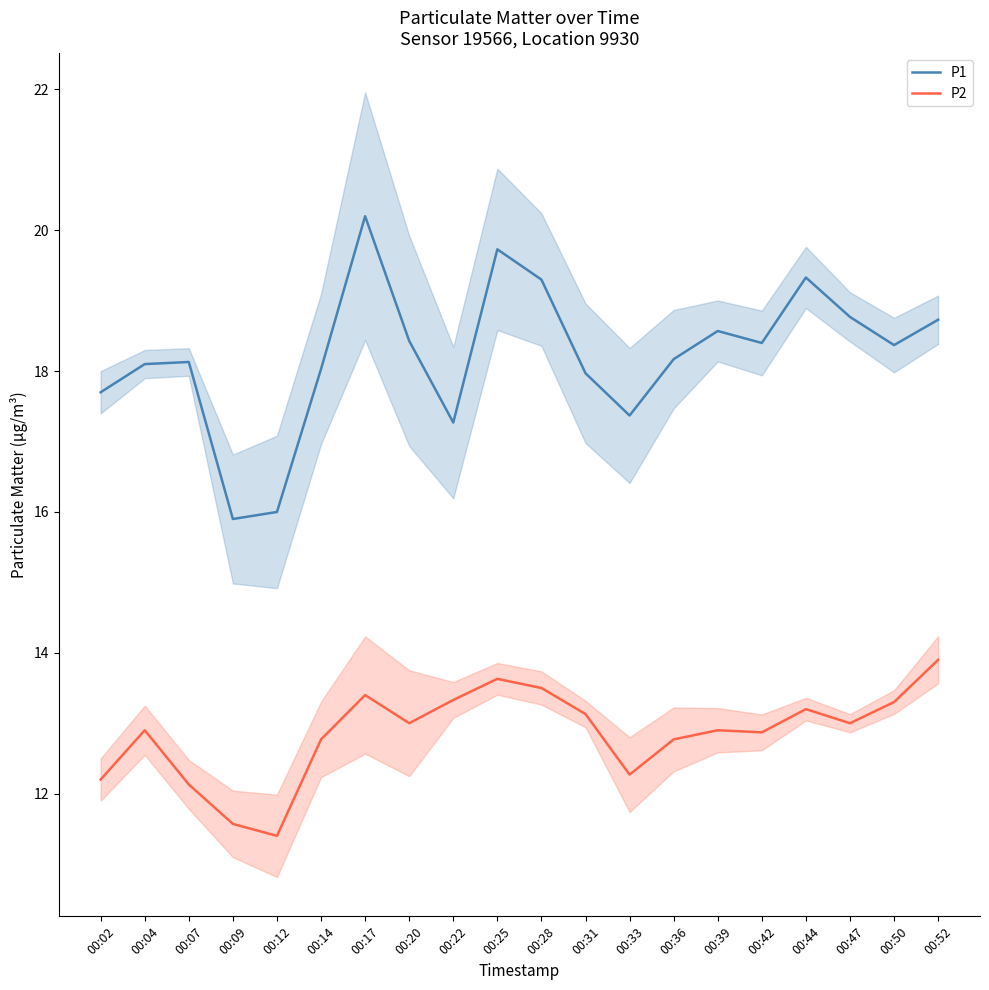

What is the spread (max minus min) of values at 00:04?

5.2